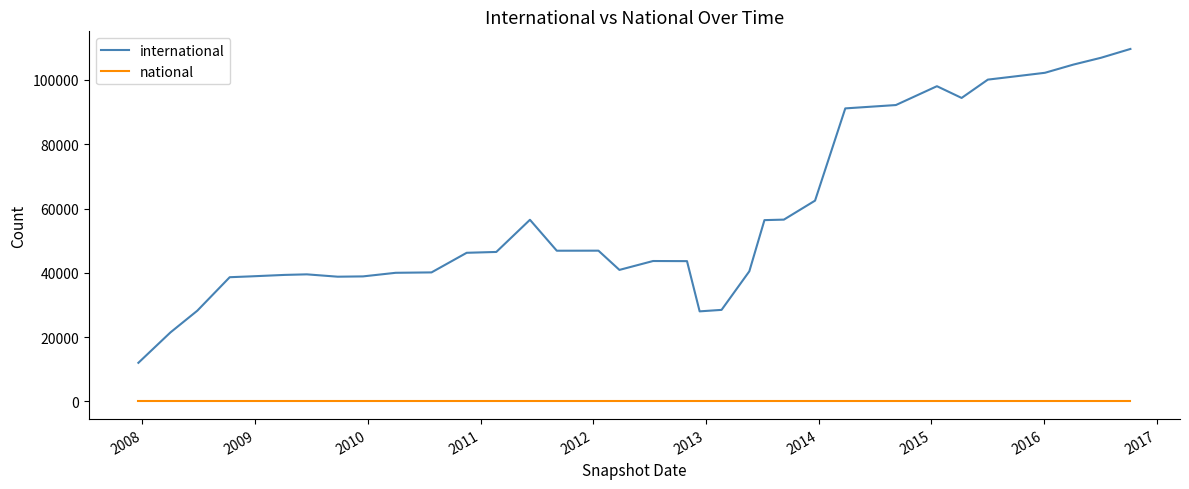

List the series in order of their peak value, highest first.

international, national